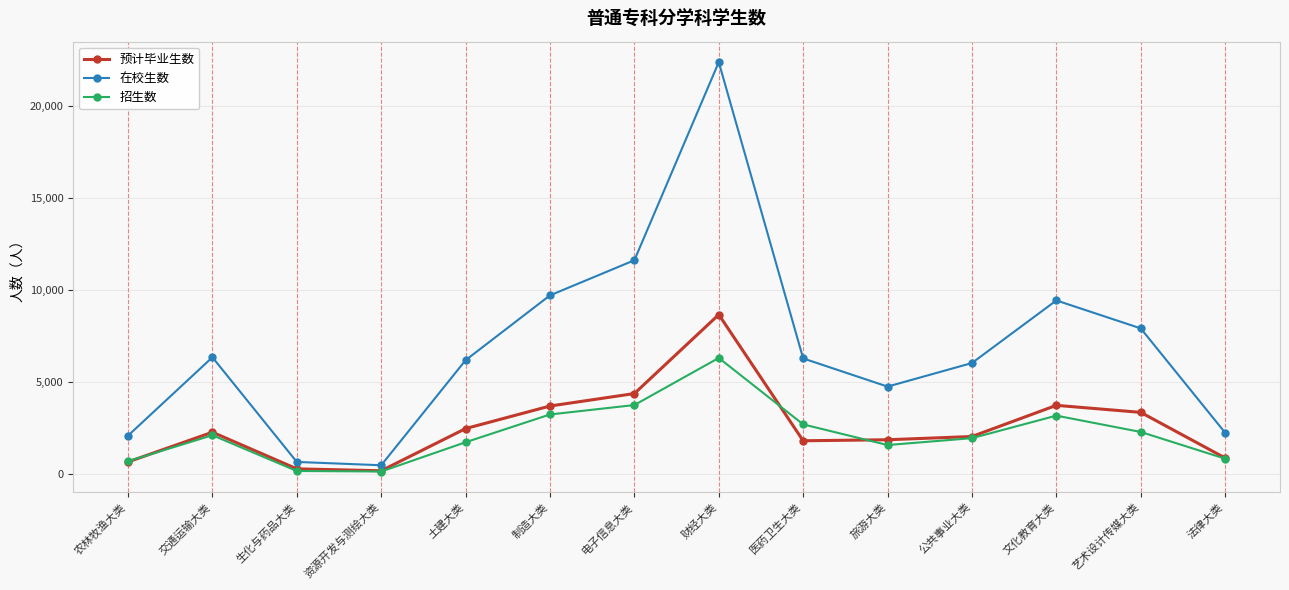

True or false: 预计毕业生数 has more than 1 points higher than both neighbors.

True